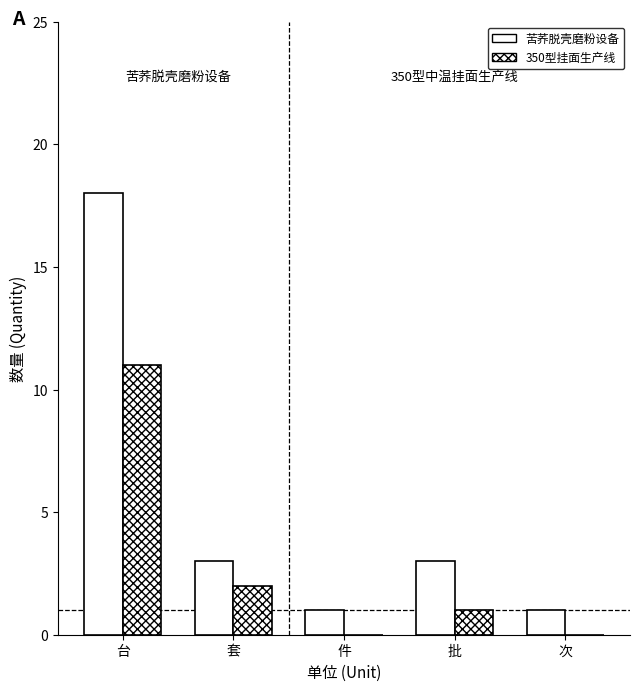

Are the bars horizontal?

No